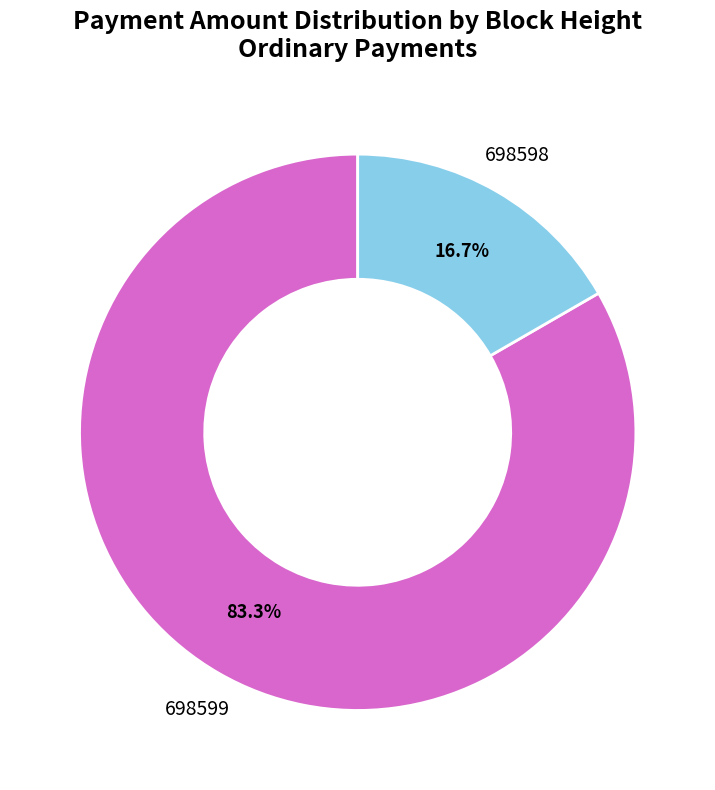

Is there any slice that represents more than half of the pie?

Yes